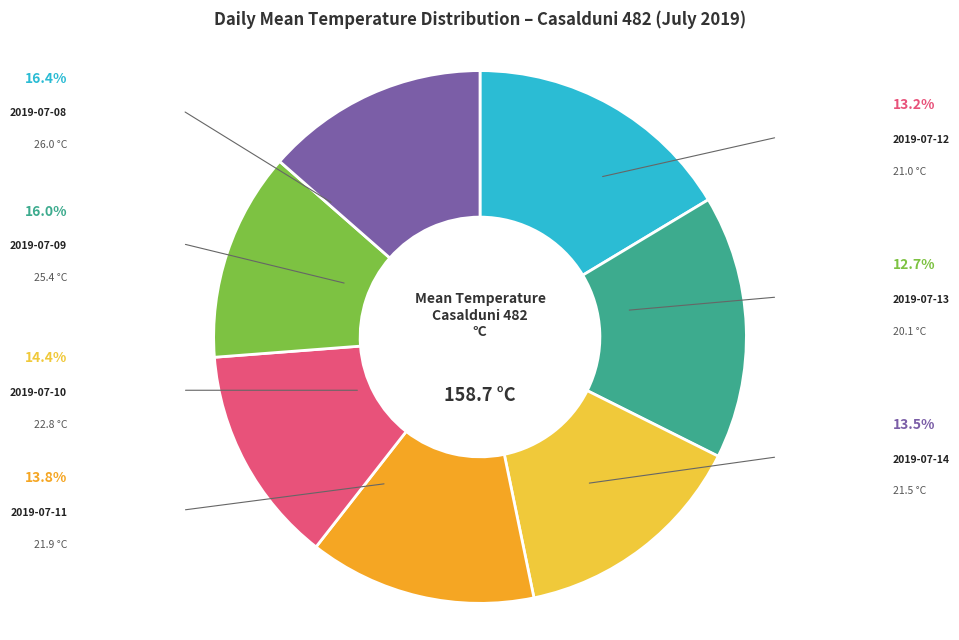

Between 2019-07-11 and 2019-07-14, which is larger?

2019-07-11